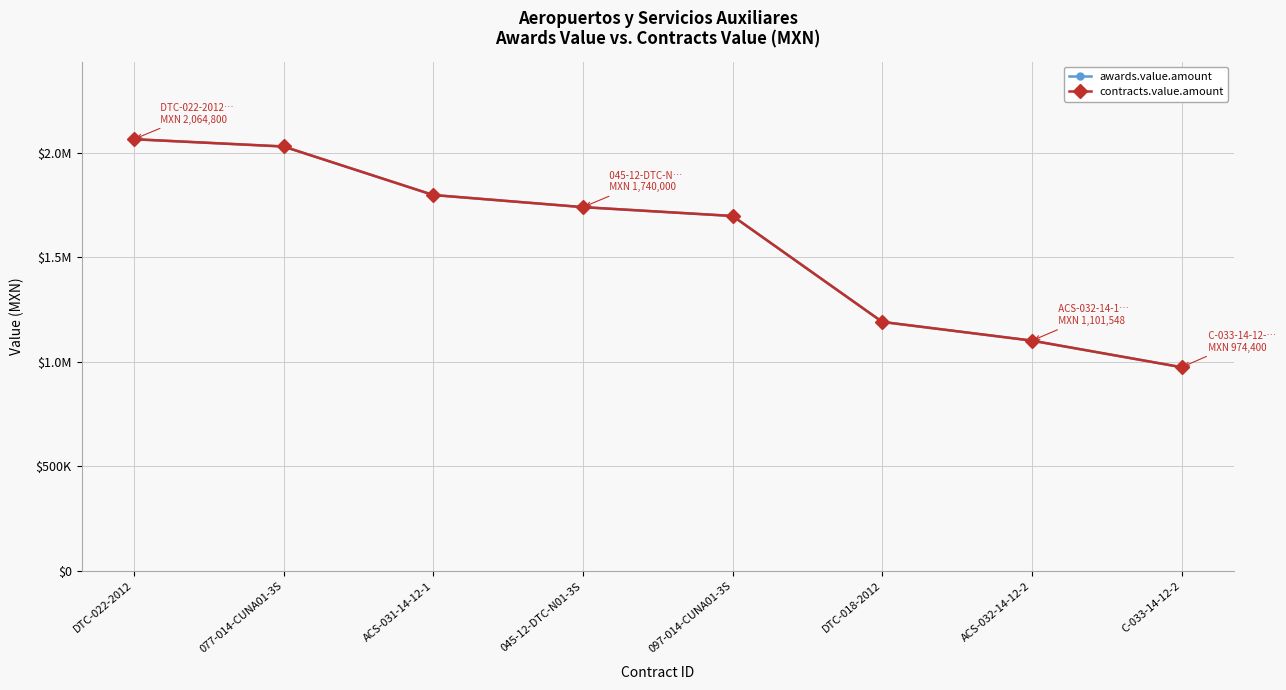

Which series changed the most between DTC-022-2012 and 045-12-DTC-N01-3S?

awards.value.amount